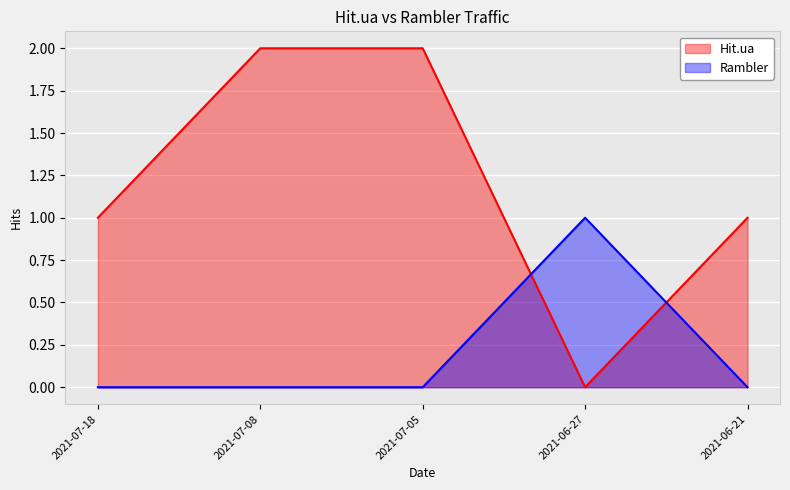

At which label does Rambler reach its peak?

2021-06-27